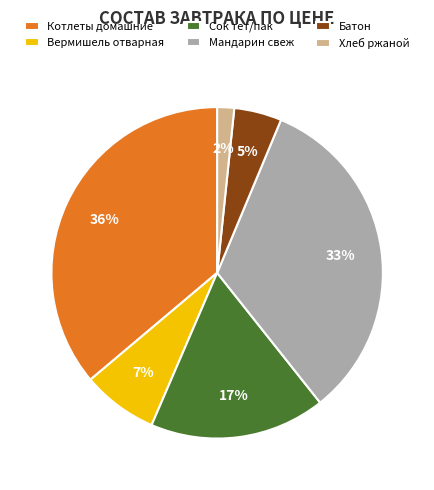

To the nearest percent, what is the difference between the largest and smallest slice percentages?

34%